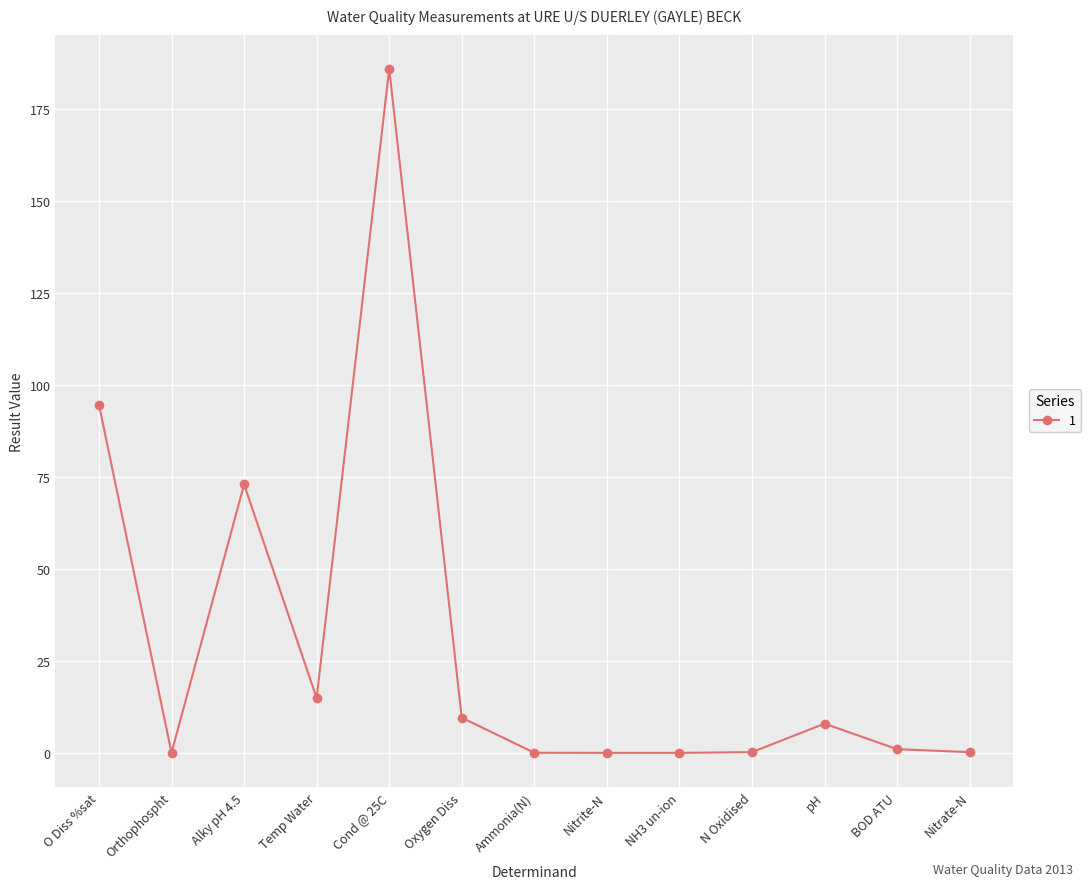

How many lines are shown in the chart?

1